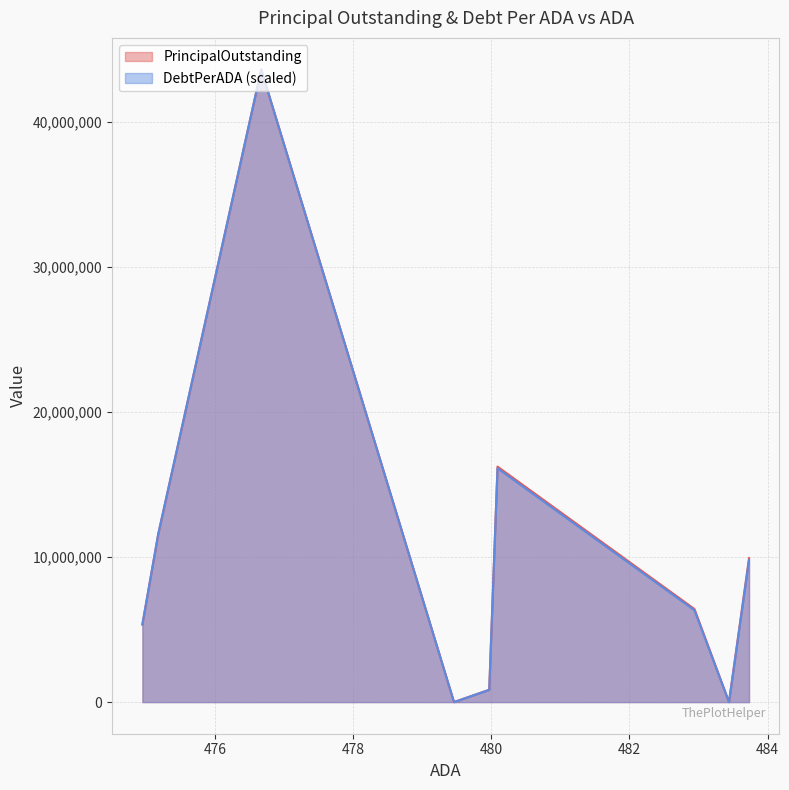

What is the difference between the highest and lowest values at 483.73?

9909472.0